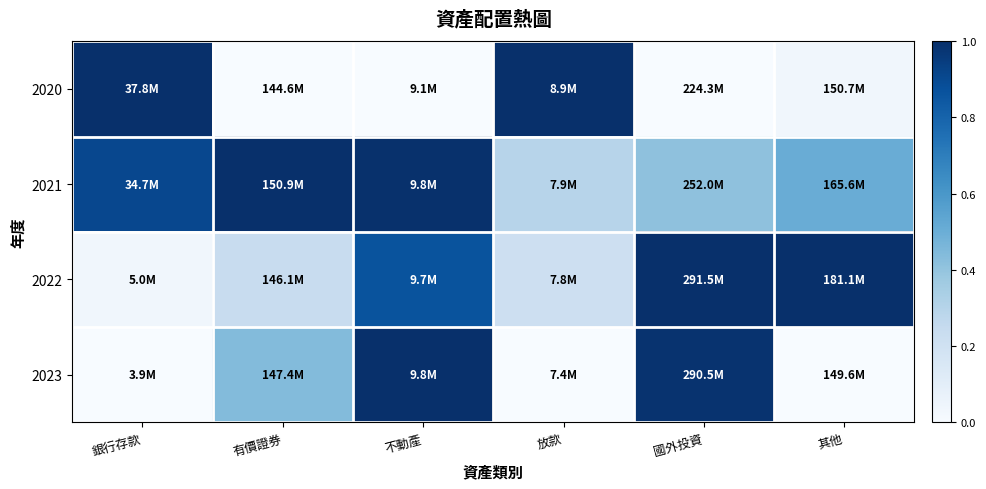

Count the number of categories in the chart.

6